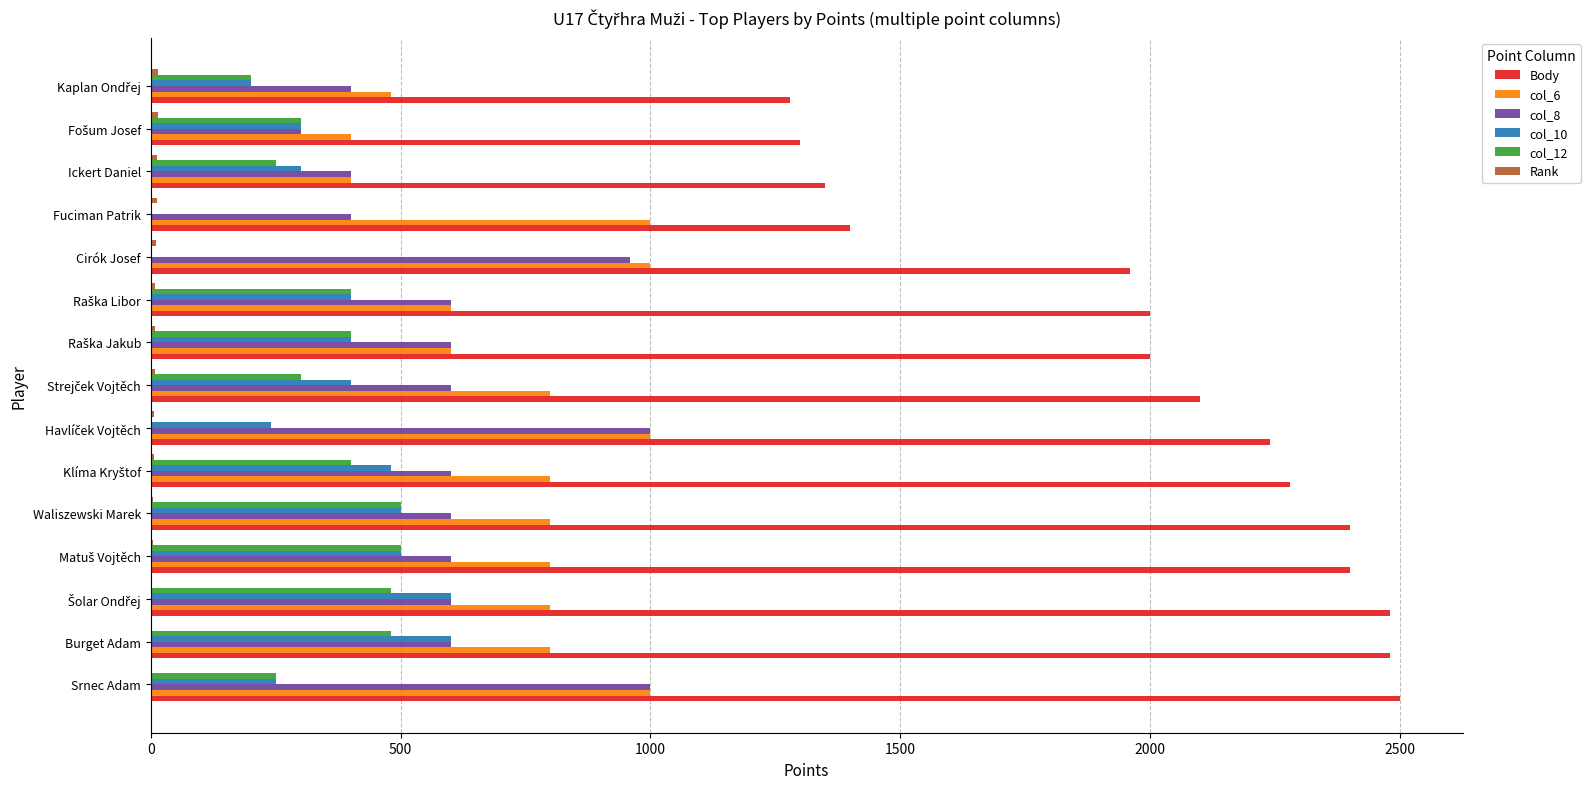

Which series has the largest total across all categories?

Body